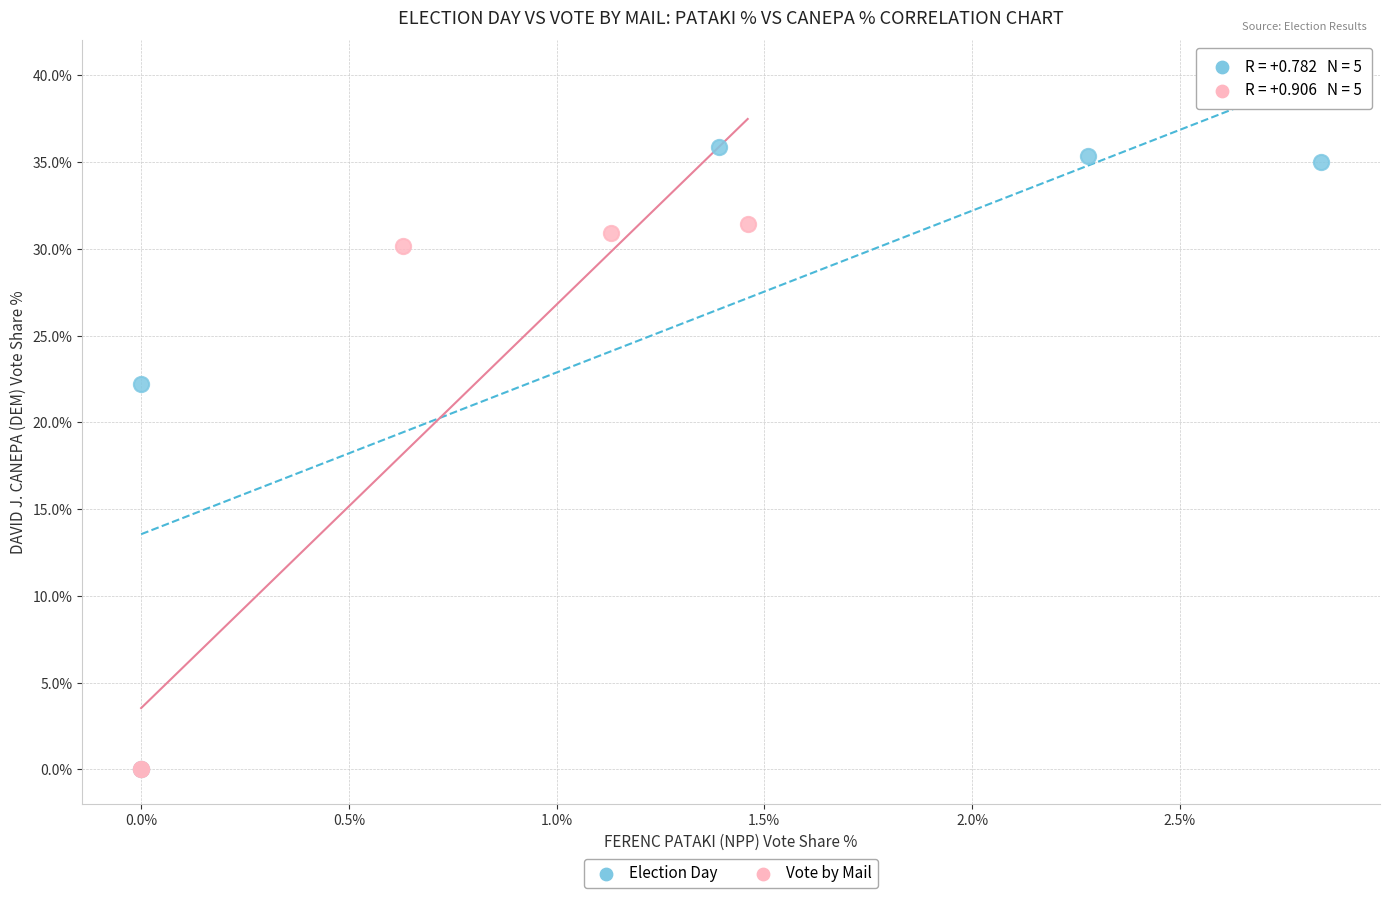

Which series reaches the maximum Y coordinate?

Election Day